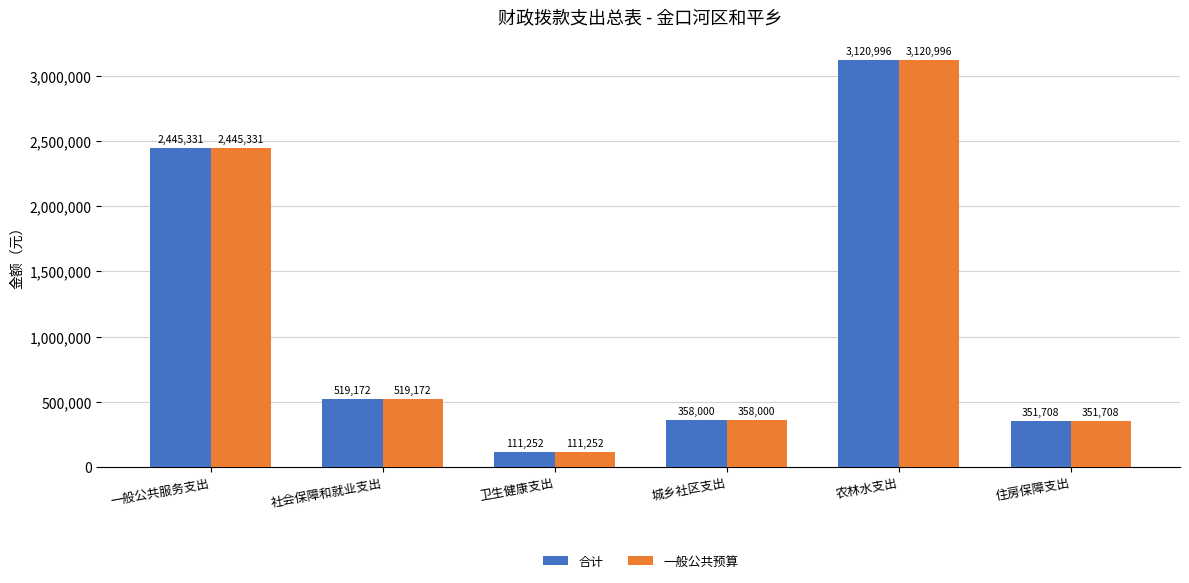

What position from the right is 一般公共服务支出?

6